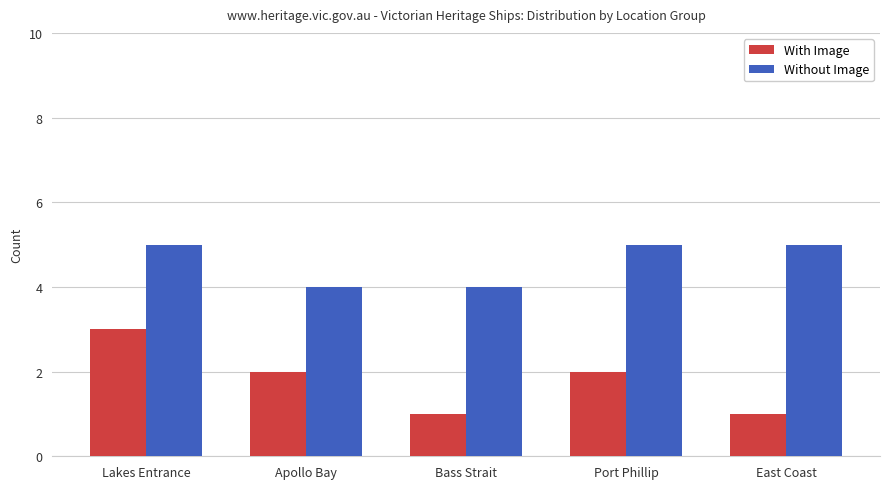

Rank the series by their maximum value, from lowest to highest.

With Image, Without Image